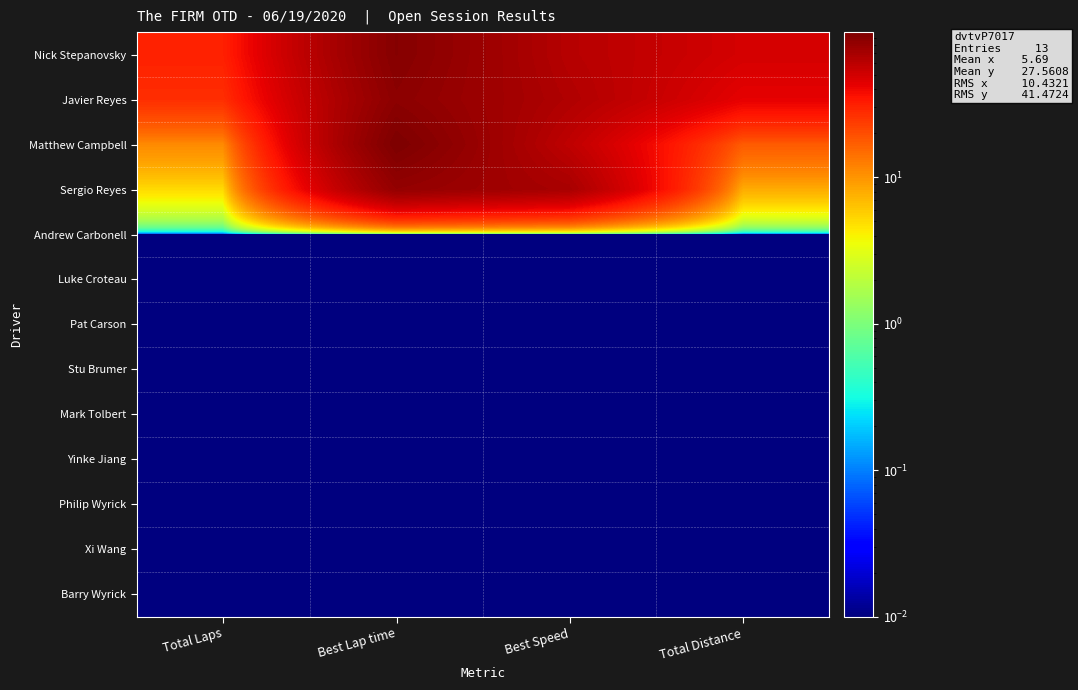

Reading left to right, transcribe all the data shown in this chart.

Nick Stepanovsky: Total Laps=31.0	Best Lap time=91.5	Best Speed=62.2	Total Distance=49.0
Javier Reyes: Total Laps=27.0	Best Lap time=87.1	Best Speed=65.3	Total Distance=42.7
Matthew Campbell: Total Laps=11.0	Best Lap time=98.0	Best Speed=58.1	Total Distance=17.4
Sergio Reyes: Total Laps=5.0	Best Lap time=81.7	Best Speed=69.6	Total Distance=7.9
Andrew Carbonell: Total Laps=0.0	Best Lap time=0.0	Best Speed=0.0	Total Distance=0.0
Luke Croteau: Total Laps=0.0	Best Lap time=0.0	Best Speed=0.0	Total Distance=0.0
Pat Carson: Total Laps=0.0	Best Lap time=0.0	Best Speed=0.0	Total Distance=0.0
Stu Brumer: Total Laps=0.0	Best Lap time=0.0	Best Speed=0.0	Total Distance=0.0
Mark Tolbert: Total Laps=0.0	Best Lap time=0.0	Best Speed=0.0	Total Distance=0.0
Yinke Jiang: Total Laps=0.0	Best Lap time=0.0	Best Speed=0.0	Total Distance=0.0
Philip Wyrick: Total Laps=0.0	Best Lap time=0.0	Best Speed=0.0	Total Distance=0.0
Xi Wang: Total Laps=0.0	Best Lap time=0.0	Best Speed=0.0	Total Distance=0.0
Barry Wyrick: Total Laps=0.0	Best Lap time=0.0	Best Speed=0.0	Total Distance=0.0